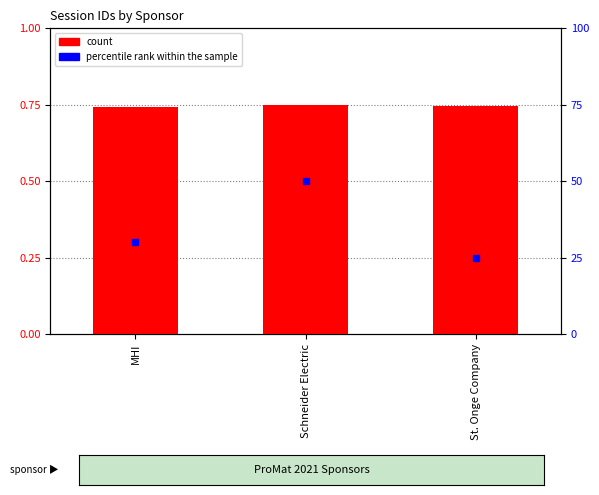

What is the smallest value displayed?

0.7